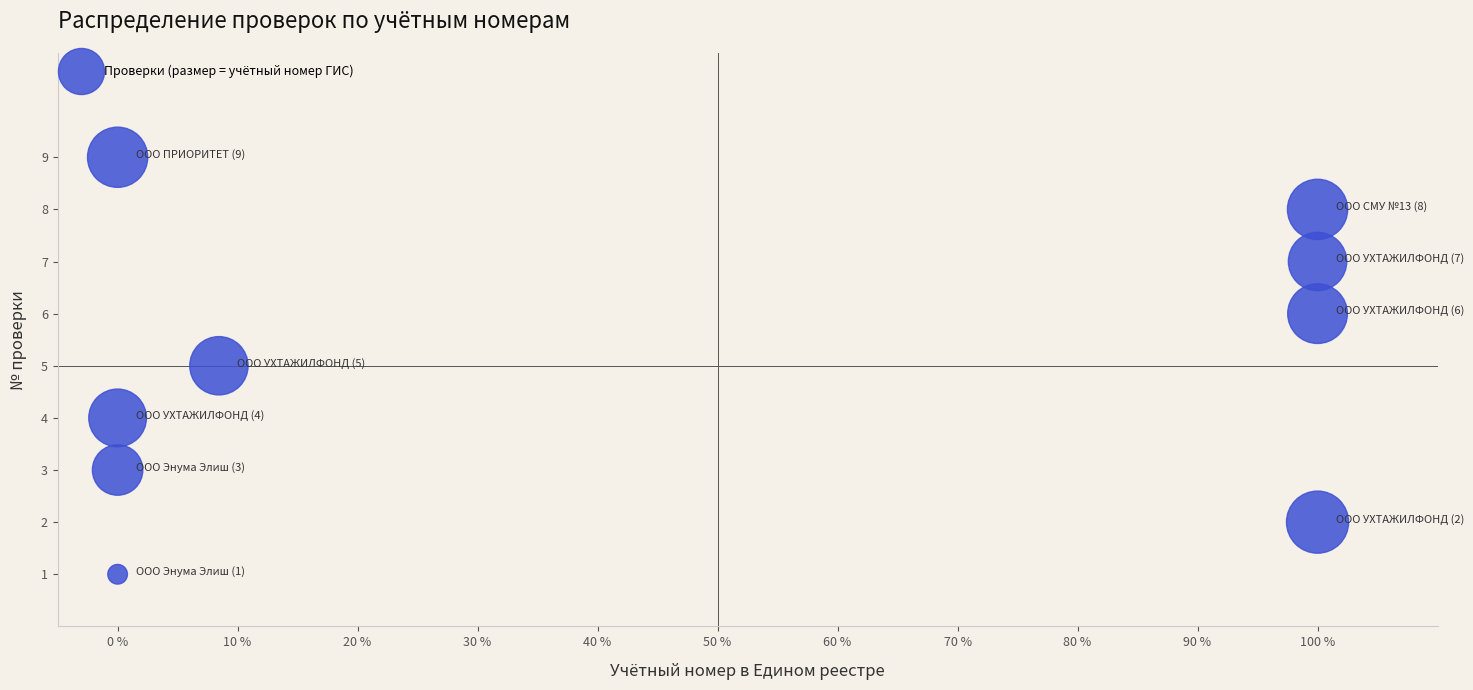

What is the average Y value?

5